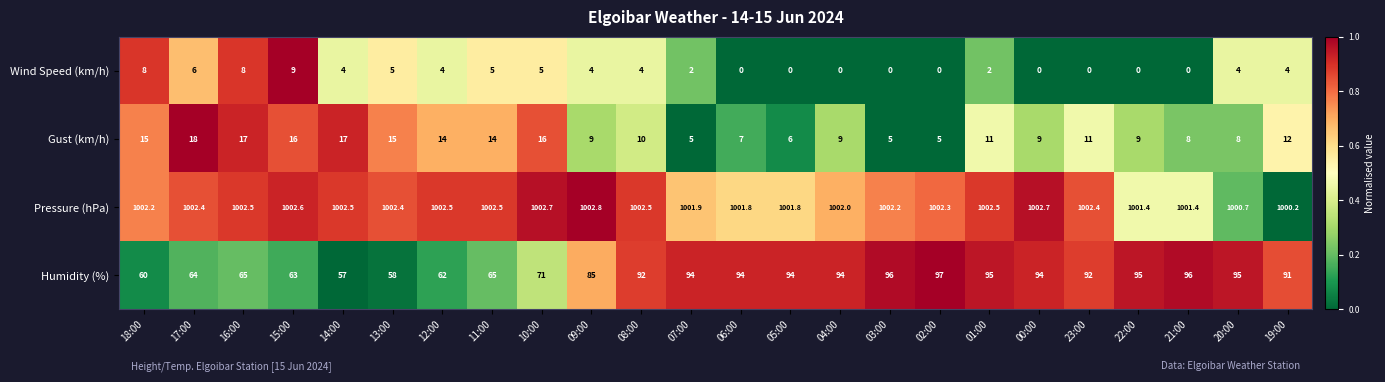

How many data points does each series have?

24